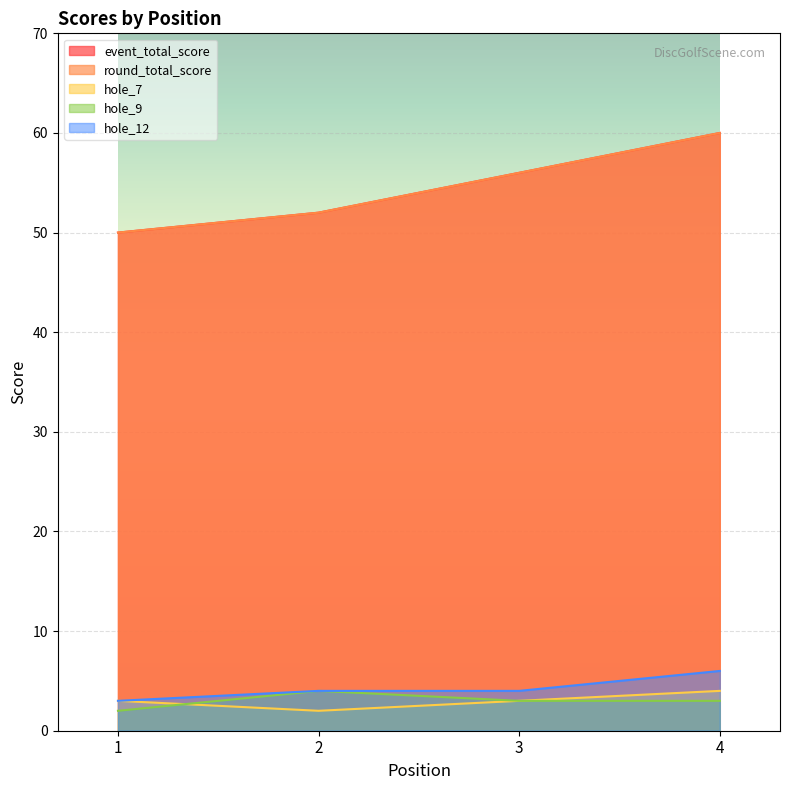

Which series changed the most between 2 and 4?

event_total_score